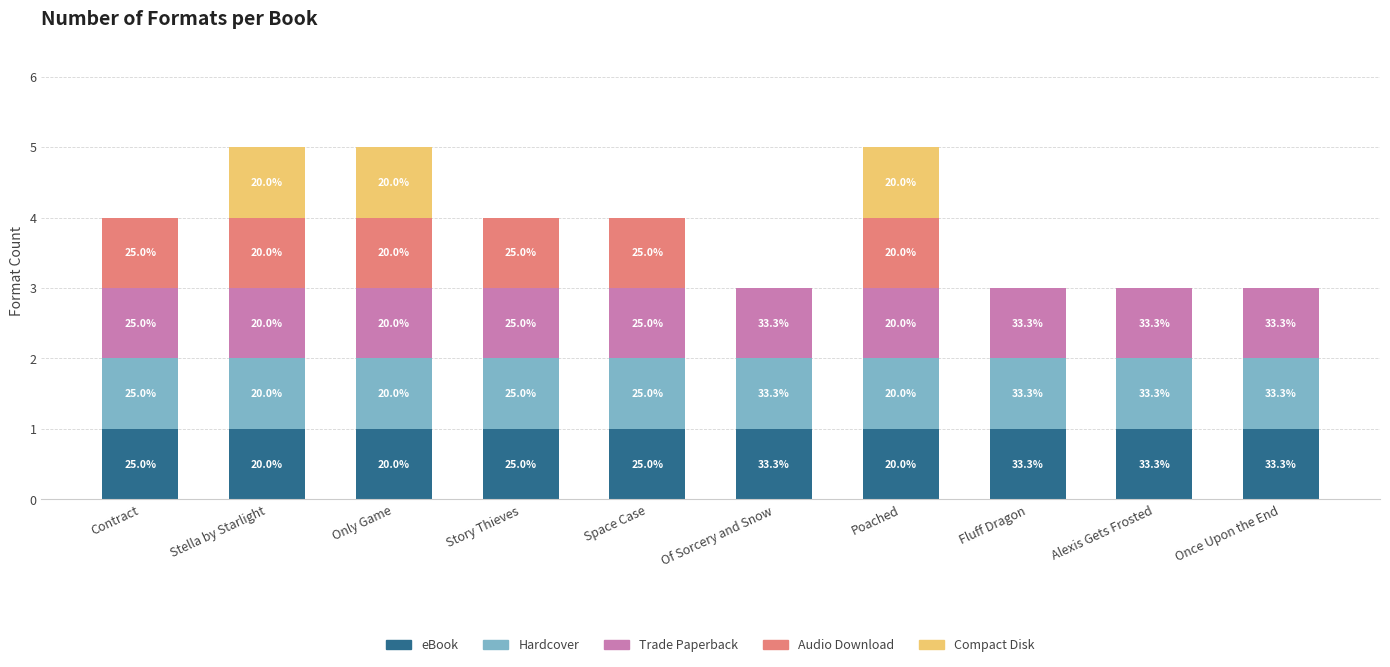

Does the chart contain stacked bars?

Yes